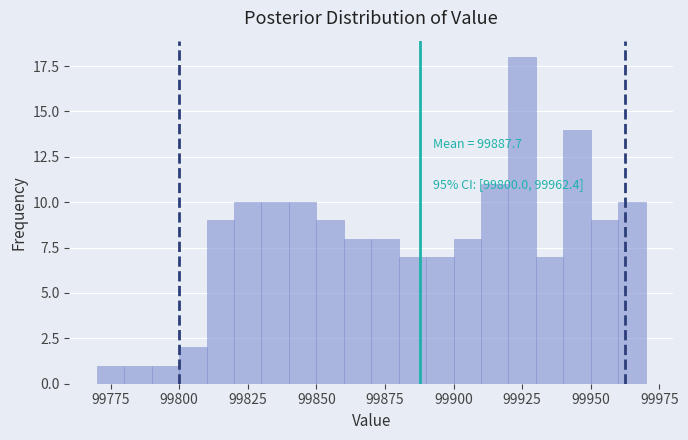

Around what value on the x-axis is the tallest bar? Give the approximate position of its centre, as read against the axis.

99925